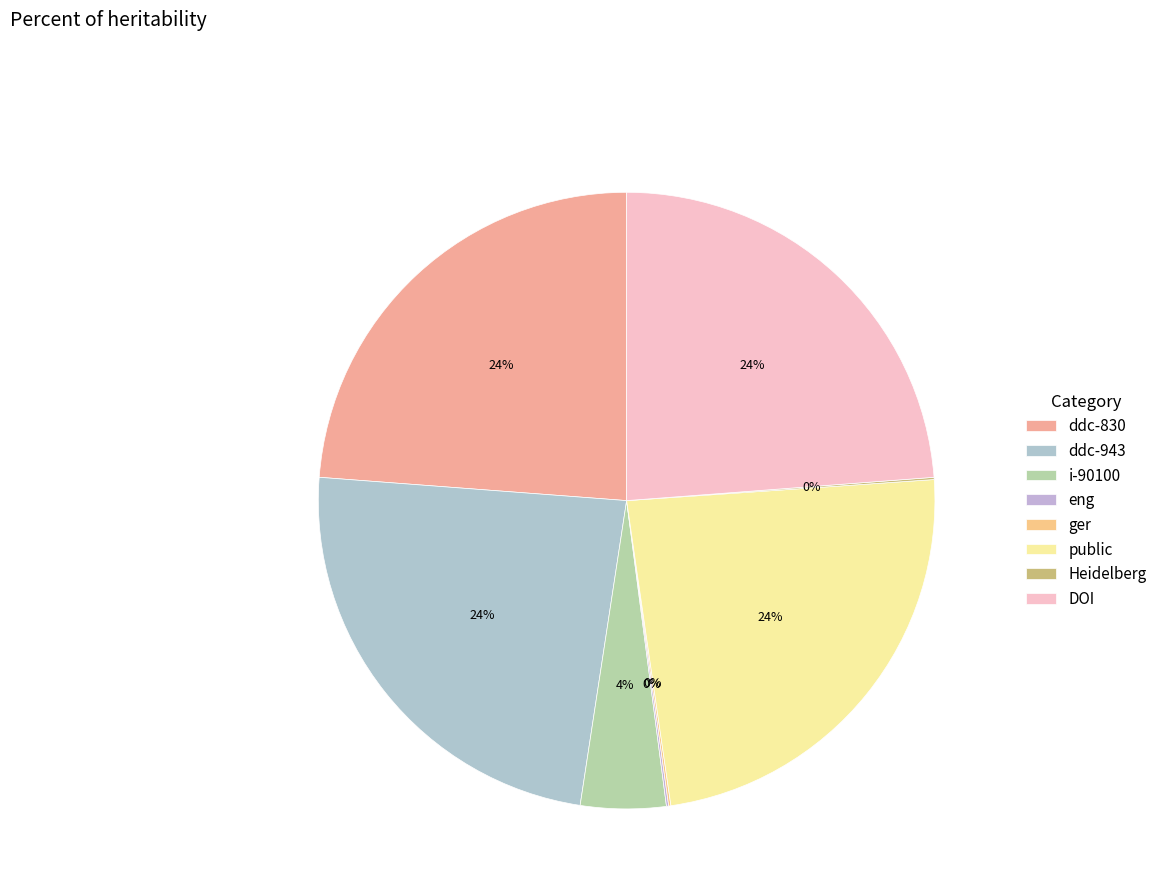

How many segments does this pie chart have?

8